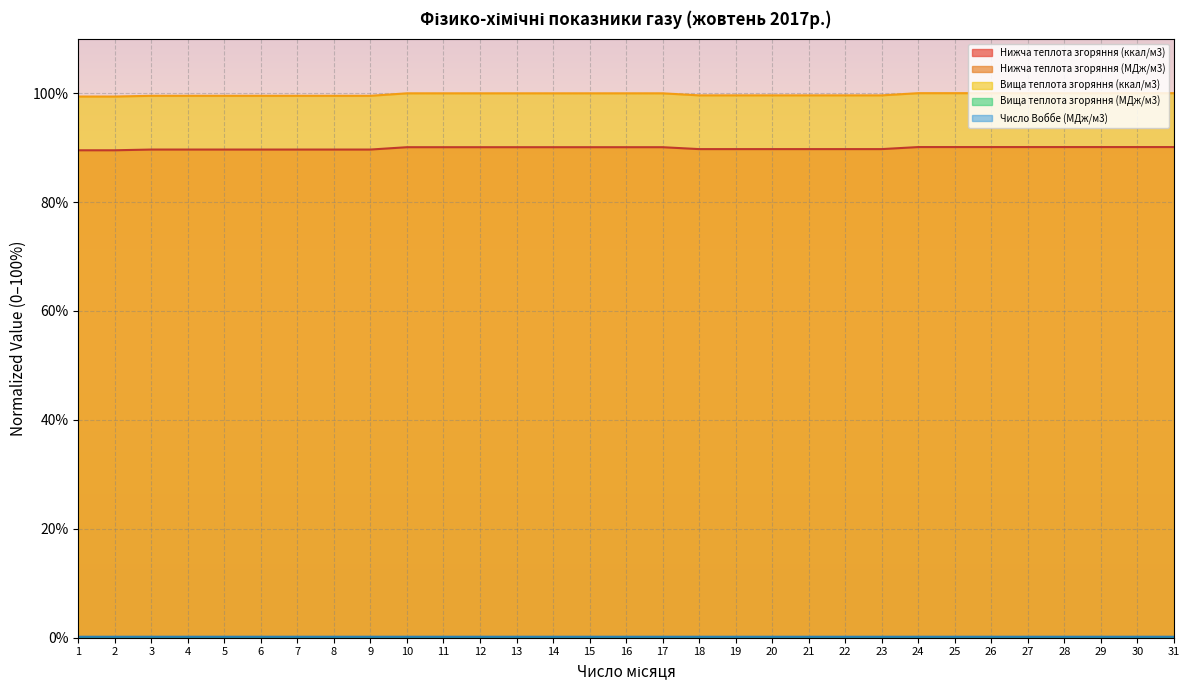

Reading left to right, list all the values displayed in this chart.

Нижча теплота згоряння (ккал/м3): 89.5	89.5	89.6	89.6	89.6	89.6	89.6	89.6	89.6	90.1	90.1	90.1	90.1	90.1	90.1	90.1	90.1	89.7	89.7	89.7	89.7	89.7	89.7	90.1	90.1	90.1	90.1	90.1	90.1	90.1	90.1
Нижча теплота згоряння (МДж/м3): 0.0	0.0	0.0	0.0	0.0	0.0	0.0	0.0	0.0	0.0	0.0	0.0	0.0	0.0	0.0	0.0	0.0	0.0	0.0	0.0	0.0	0.0	0.0	0.0	0.0	0.0	0.0	0.0	0.0	0.0	0.0
Вища теплота згоряння (ккал/м3): 99.4	99.4	99.5	99.5	99.5	99.5	99.5	99.5	99.5	100.0	100.0	100.0	100.0	100.0	100.0	100.0	100.0	99.6	99.6	99.6	99.6	99.6	99.6	100.0	100.0	100.0	100.0	100.0	100.0	100.0	100.0
Вища теплота згоряння (МДж/м3): 0.0	0.0	0.0	0.0	0.0	0.0	0.0	0.0	0.0	0.0	0.0	0.0	0.0	0.0	0.0	0.0	0.0	0.0	0.0	0.0	0.0	0.0	0.0	0.0	0.0	0.0	0.0	0.0	0.0	0.0	0.0
Число Воббе (МДж/м3): 0.2	0.2	0.2	0.2	0.2	0.2	0.2	0.2	0.2	0.2	0.2	0.2	0.2	0.2	0.2	0.2	0.2	0.2	0.2	0.2	0.2	0.2	0.2	0.2	0.2	0.2	0.2	0.2	0.2	0.2	0.2